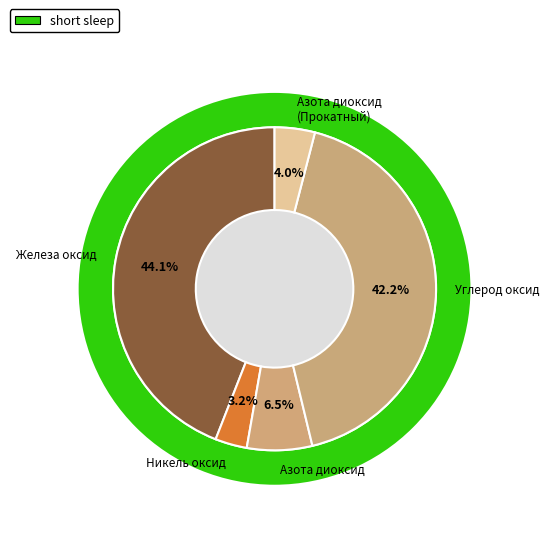

To the nearest percent, what percentage of the pie is Железа оксид?

44%